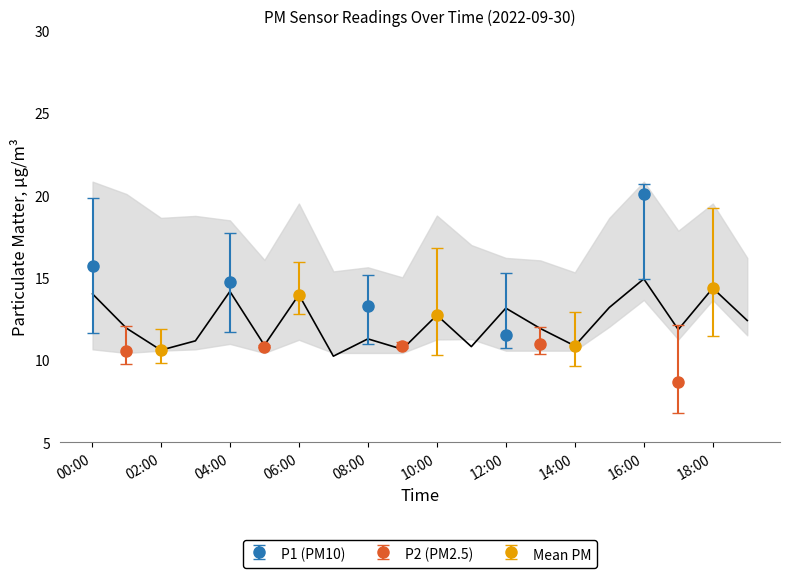

How many interior local valleys does the P1 (PM10) series have?

1